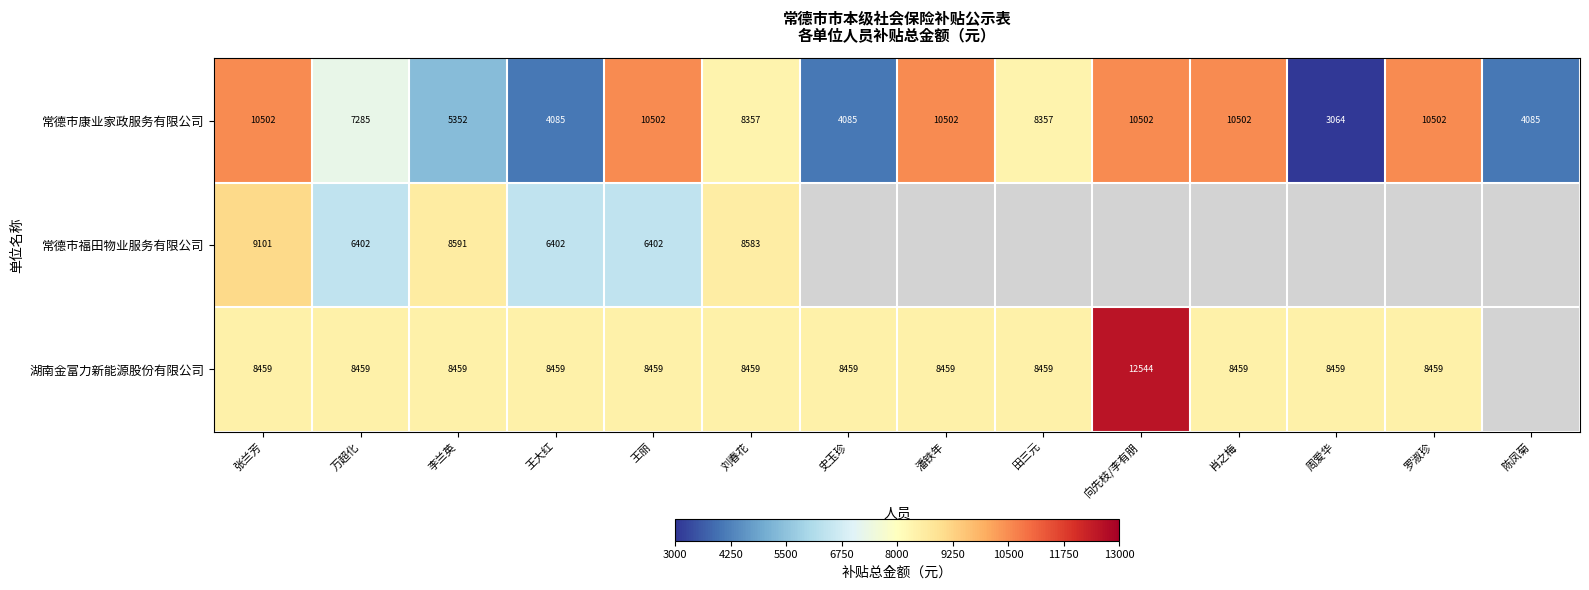

What is the spread (max minus min) of values at 张兰芳?

2043